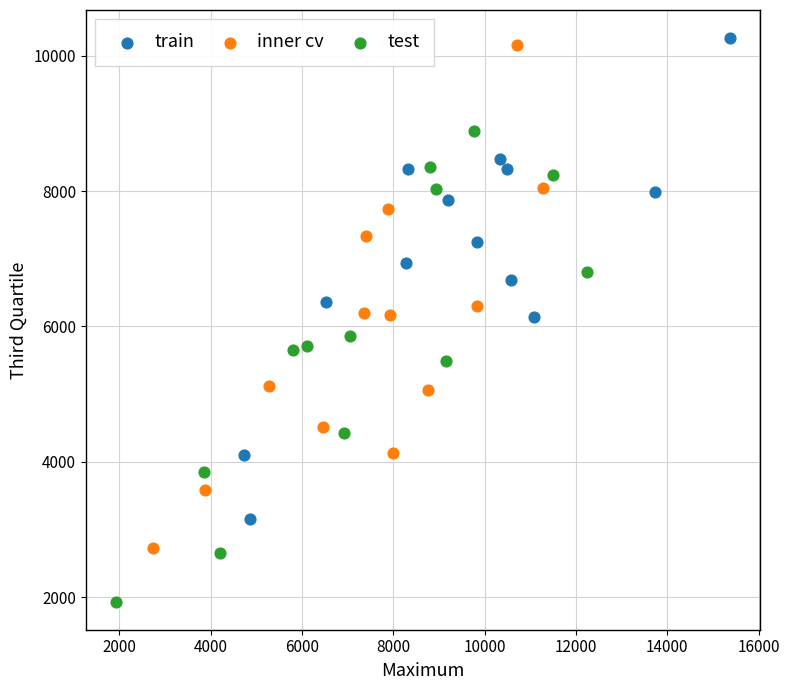

Which series contains the lowest Y value?

test